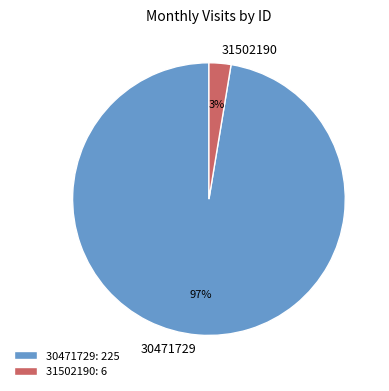

Is there any slice that represents more than half of the pie?

Yes